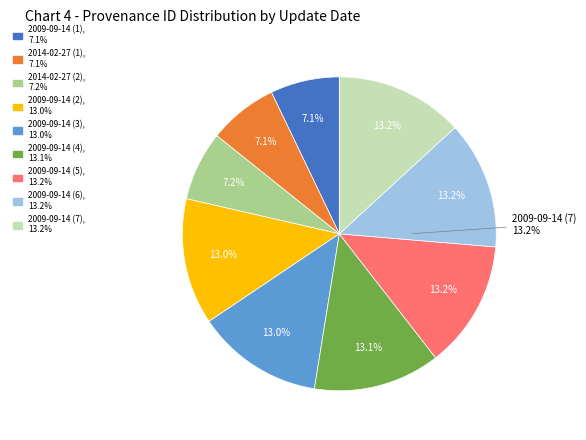

Is it true that 2009-09-14 is 16% of the pie?

False